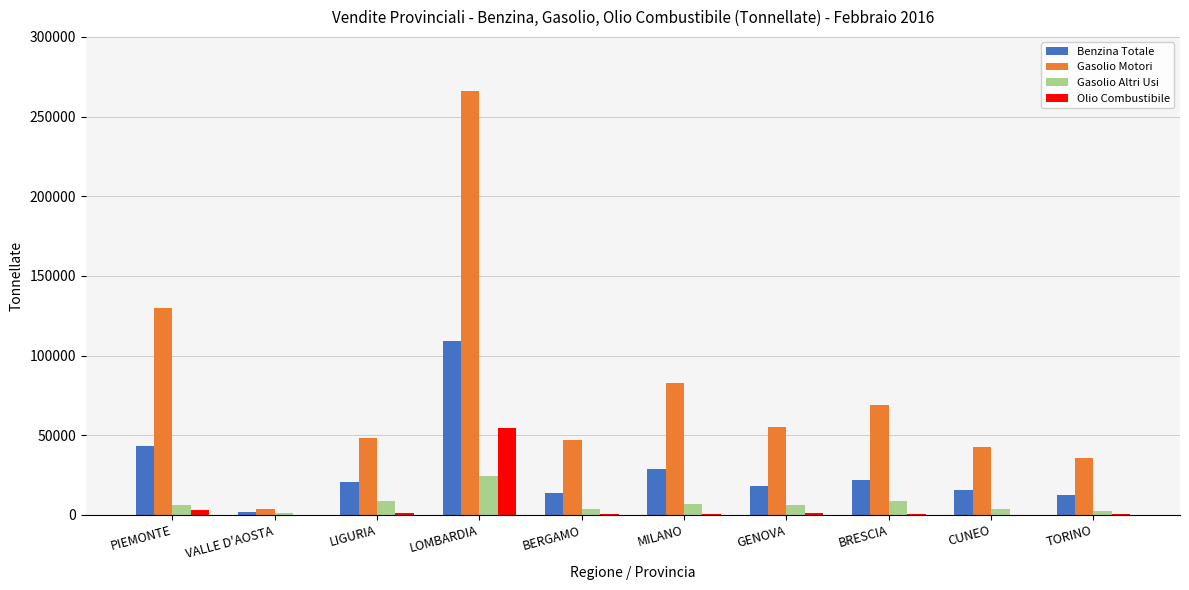

What is the difference between the Gasolio Motori values at LIGURIA and PIEMONTE?

81701